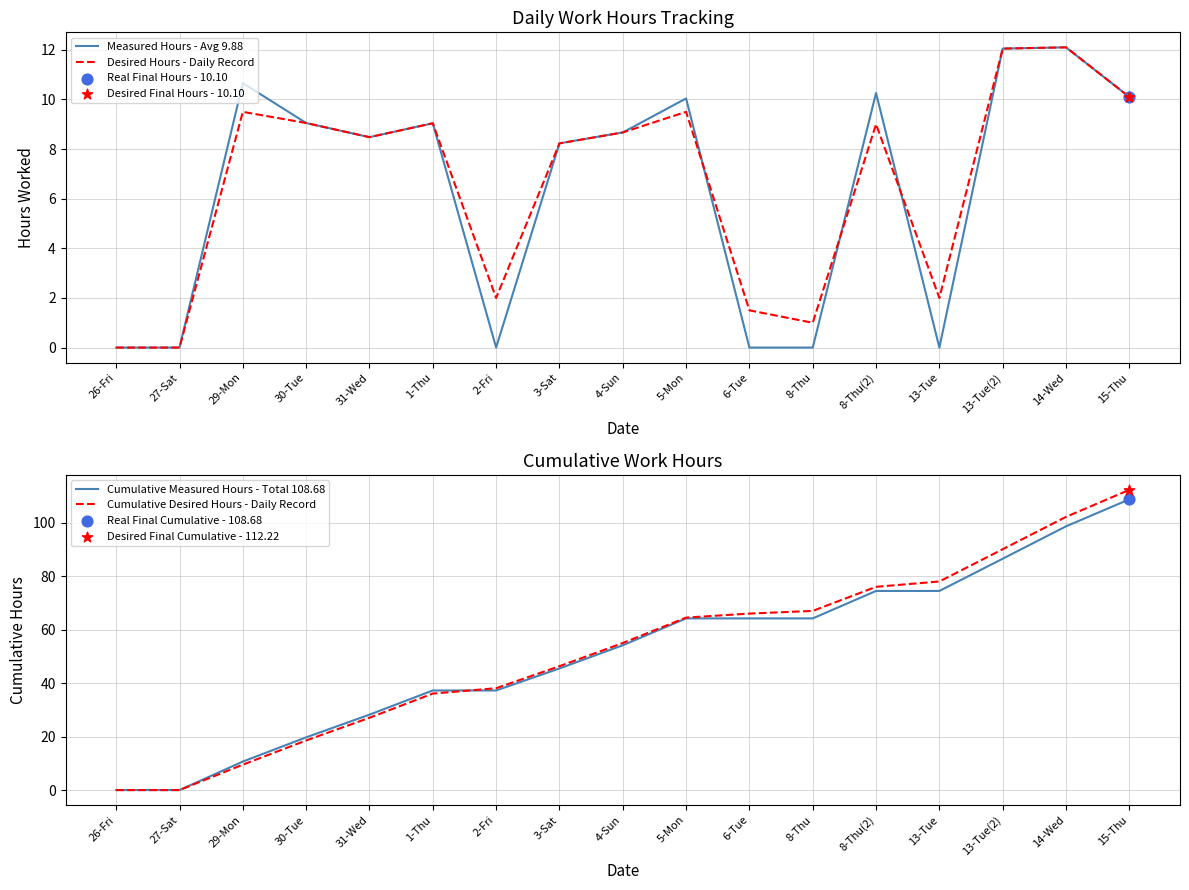

Which series contains the lowest Y value?

Measured Hours - Avg 9.88